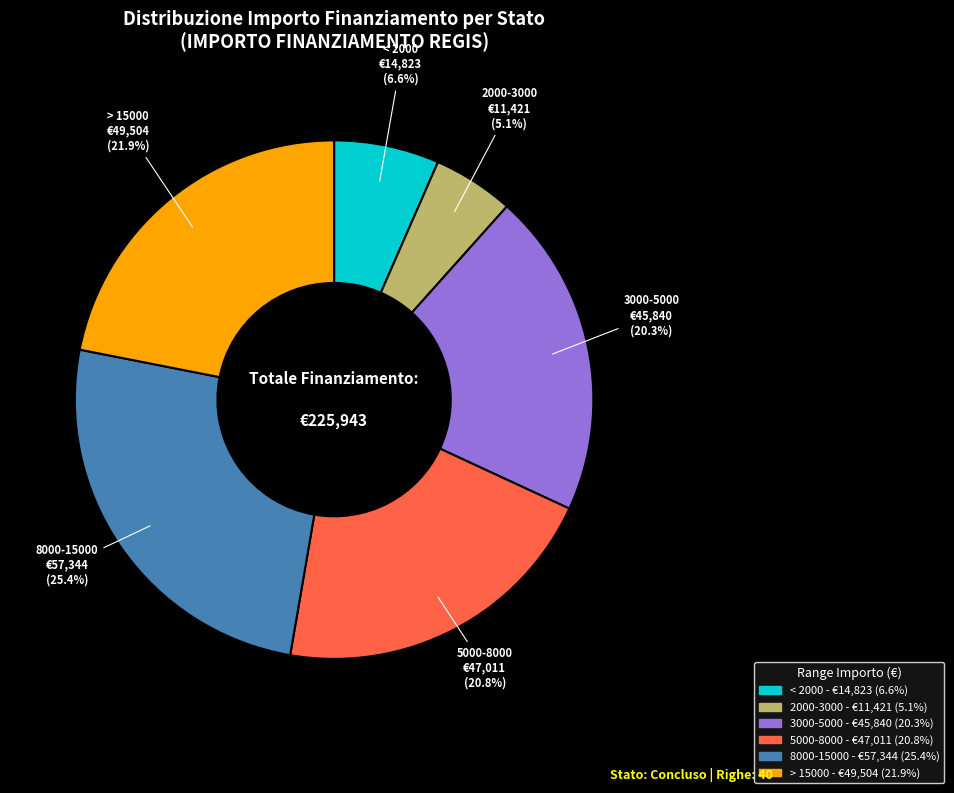

Is there any slice that represents more than half of the pie?

No